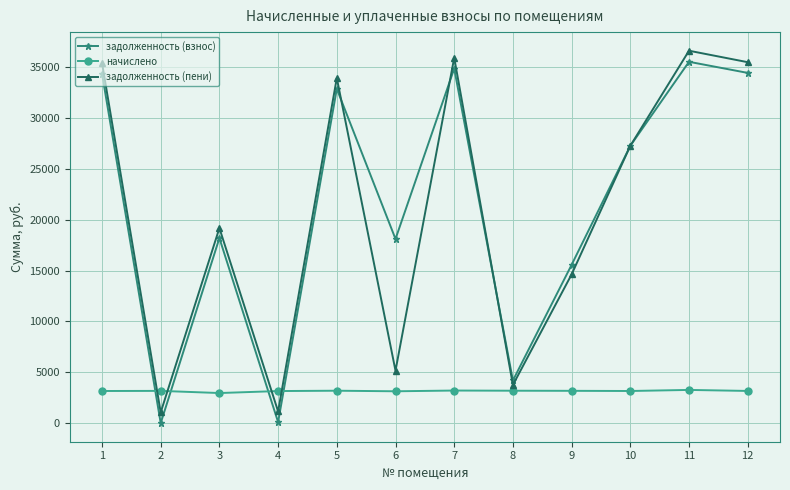

At which label does начислено first exceed 3169?

2